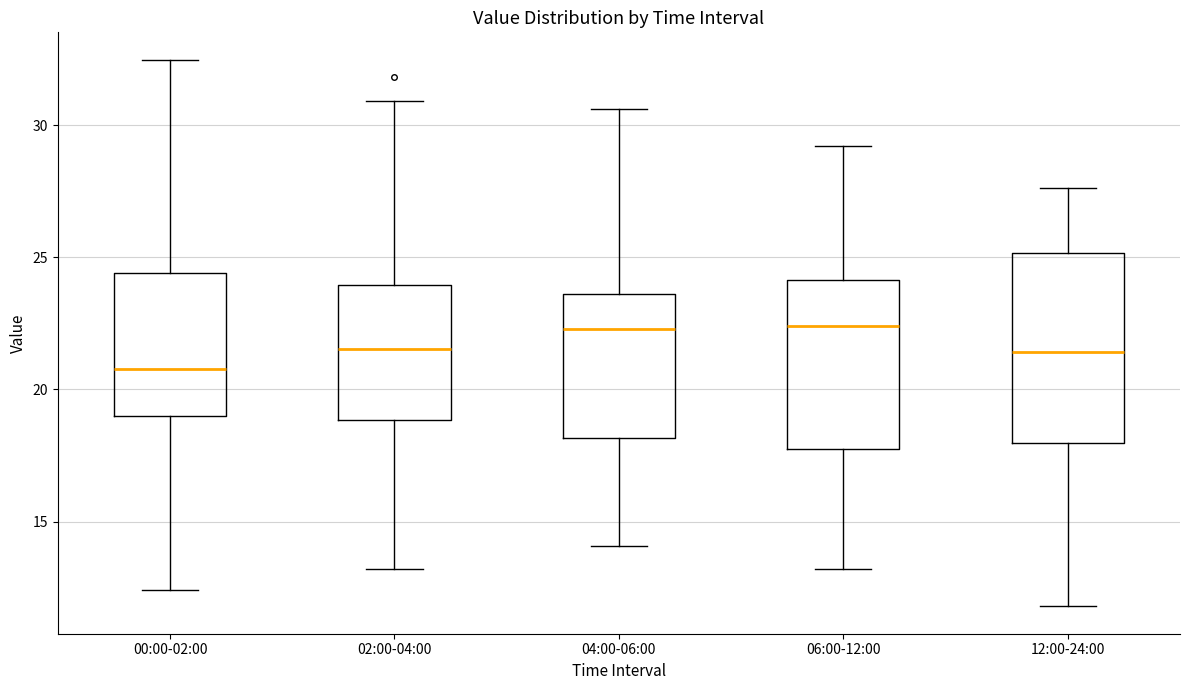

Which box is the tallest, from its lower edge to its upper edge?

12:00-24:00